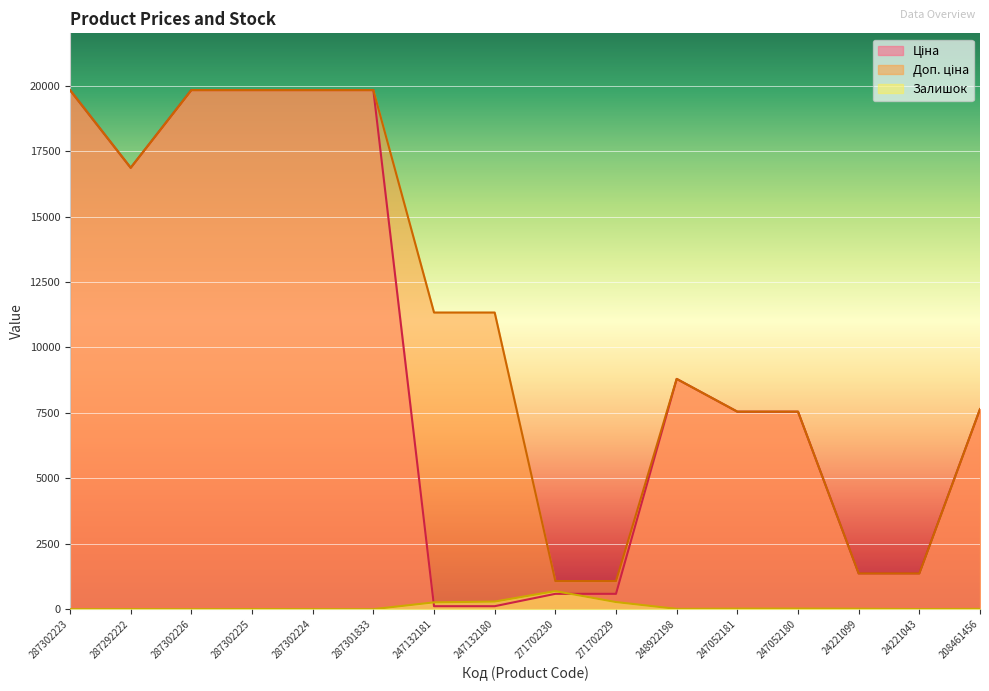

True or false: Залишок has more than 0 interior local peaks.

True